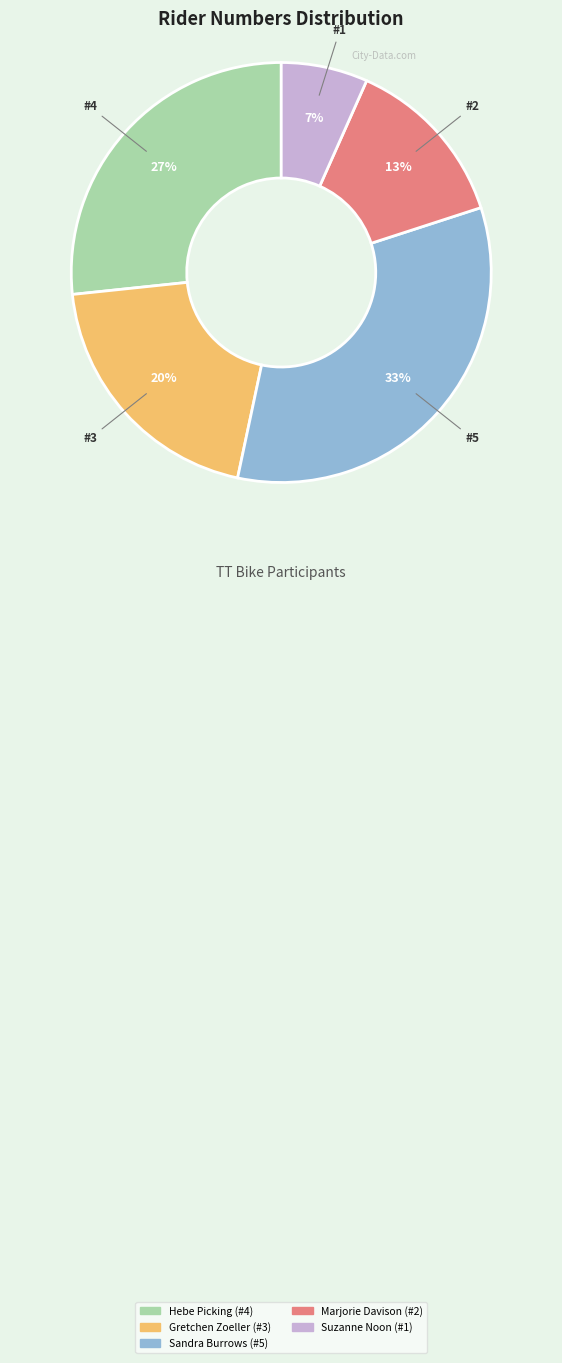

Which slice is the smallest?

Suzanne Noon